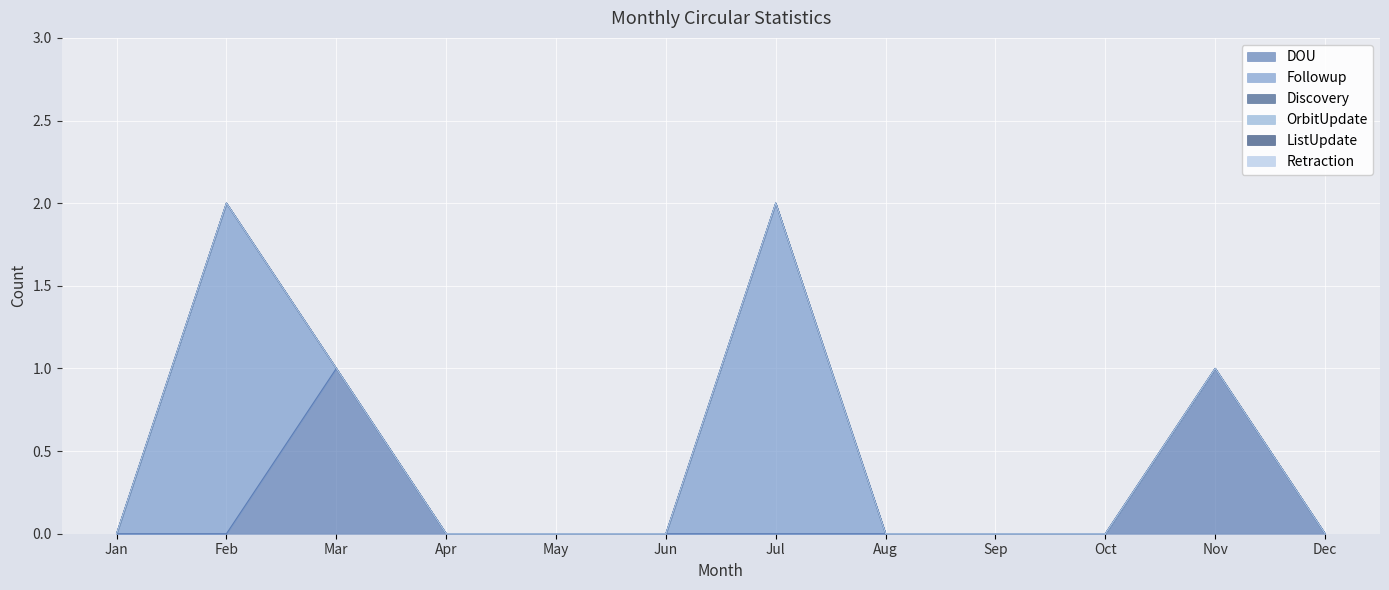

Reading left to right, what are all the values shown in this chart?

DOU: Jan=0	Feb=0	Mar=1	Apr=0	May=0	Jun=0	Jul=0	Aug=0	Sep=0	Oct=0	Nov=1	Dec=0
Followup: Jan=0	Feb=2	Mar=0	Apr=0	May=0	Jun=0	Jul=2	Aug=0	Sep=0	Oct=0	Nov=0	Dec=0
Discovery: Jan=0	Feb=0	Mar=0	Apr=0	May=0	Jun=0	Jul=0	Aug=0	Sep=0	Oct=0	Nov=0	Dec=0
OrbitUpdate: Jan=0	Feb=0	Mar=0	Apr=0	May=0	Jun=0	Jul=0	Aug=0	Sep=0	Oct=0	Nov=0	Dec=0
ListUpdate: Jan=0	Feb=0	Mar=0	Apr=0	May=0	Jun=0	Jul=0	Aug=0	Sep=0	Oct=0	Nov=0	Dec=0
Retraction: Jan=0	Feb=0	Mar=0	Apr=0	May=0	Jun=0	Jul=0	Aug=0	Sep=0	Oct=0	Nov=0	Dec=0